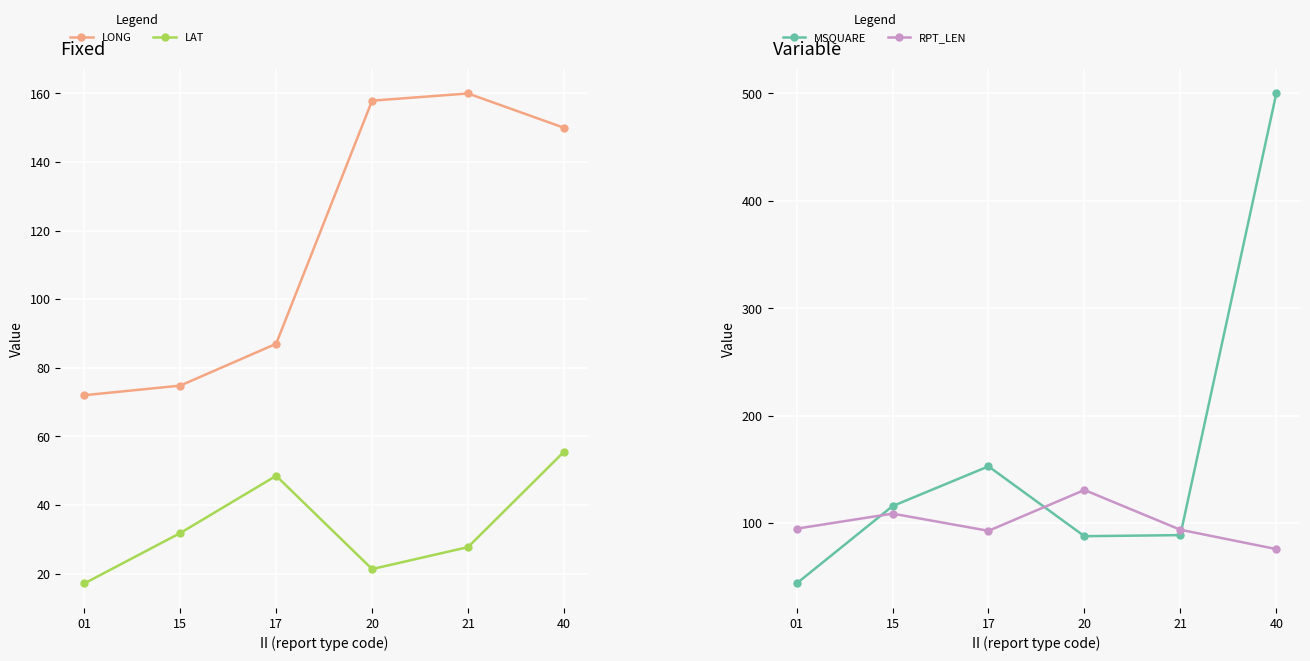

How many data points does each series have?

6